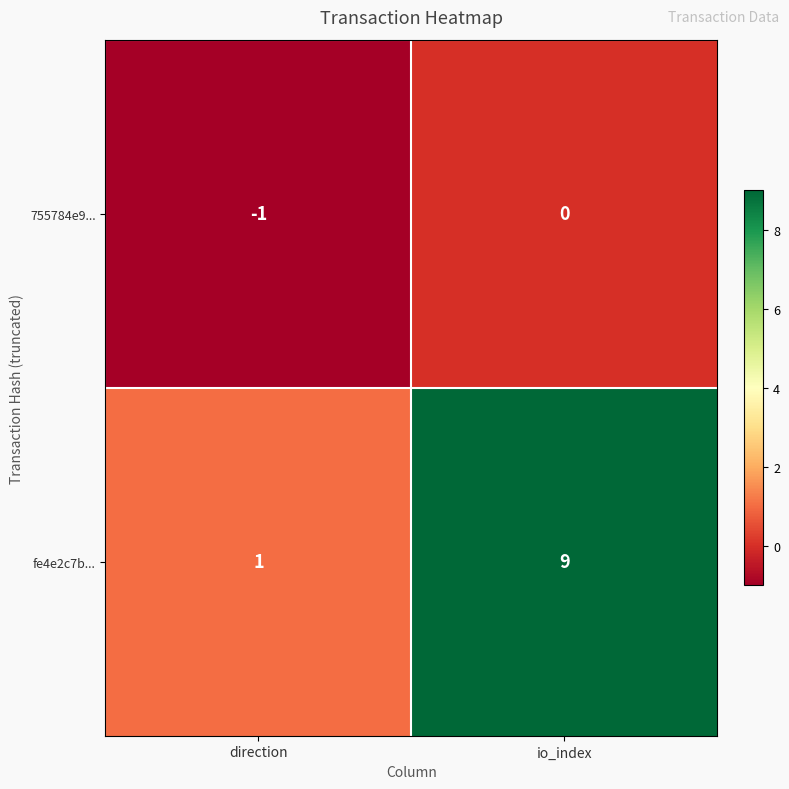

What is the minimum value shown in the chart?

-1